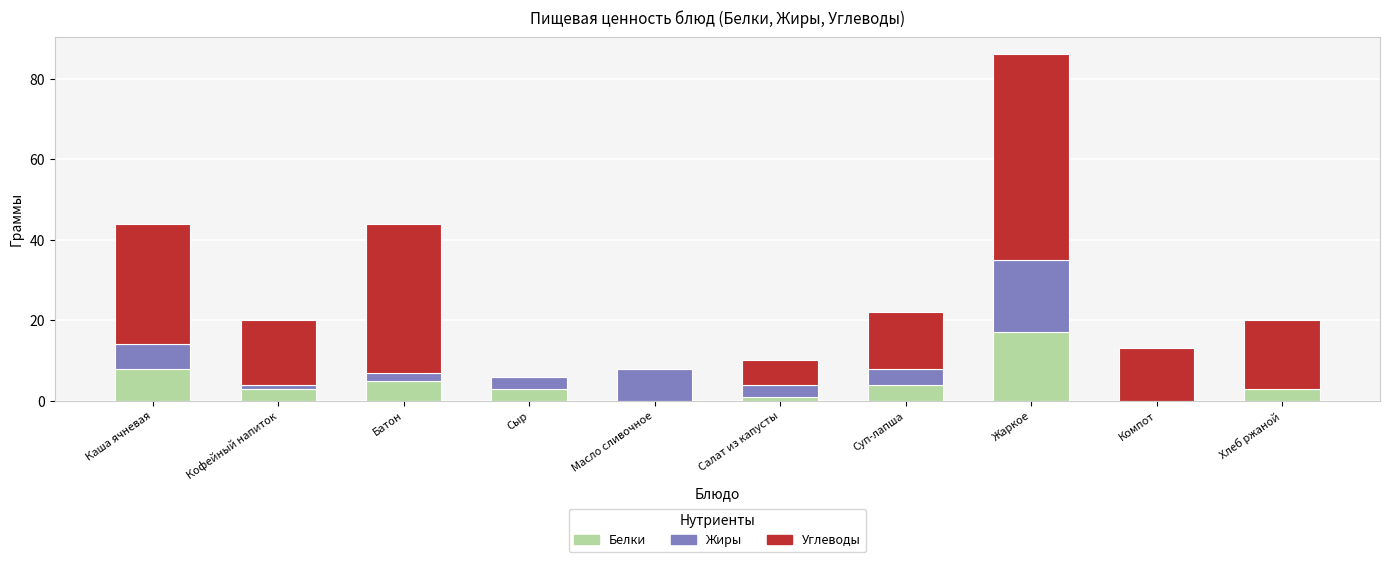

What is the maximum value for Белки?

17